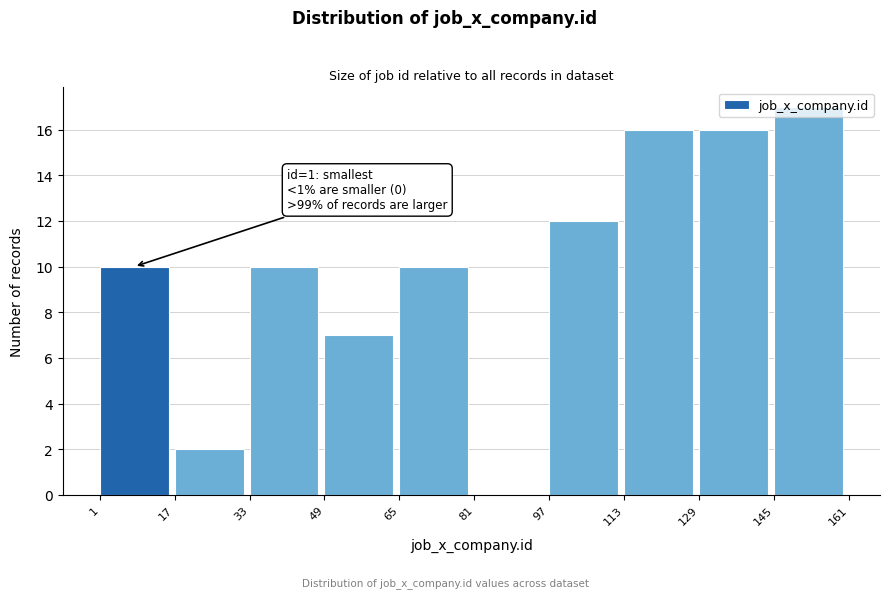

Over which range of the x-axis is the bar tallest?

145 to 161